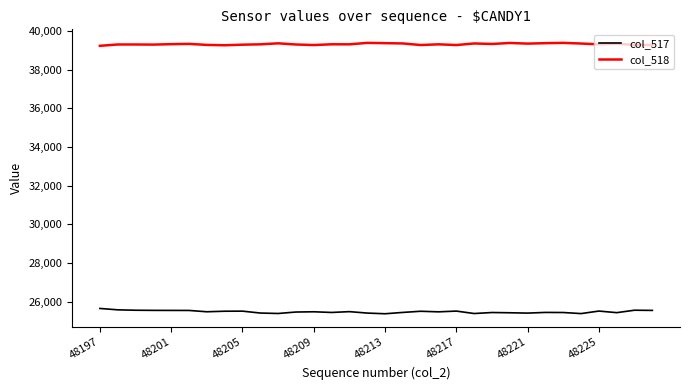

True or false: col_518 and col_517 intersect in this chart.

False